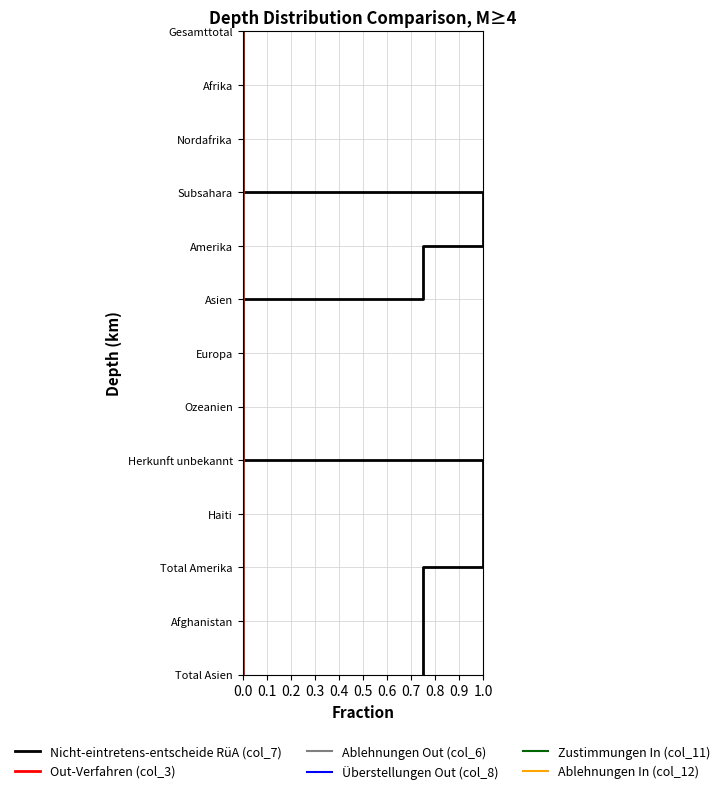

What is the sum of the Überstellungen Out (col_8) values at 1.0 and 0.8?

18